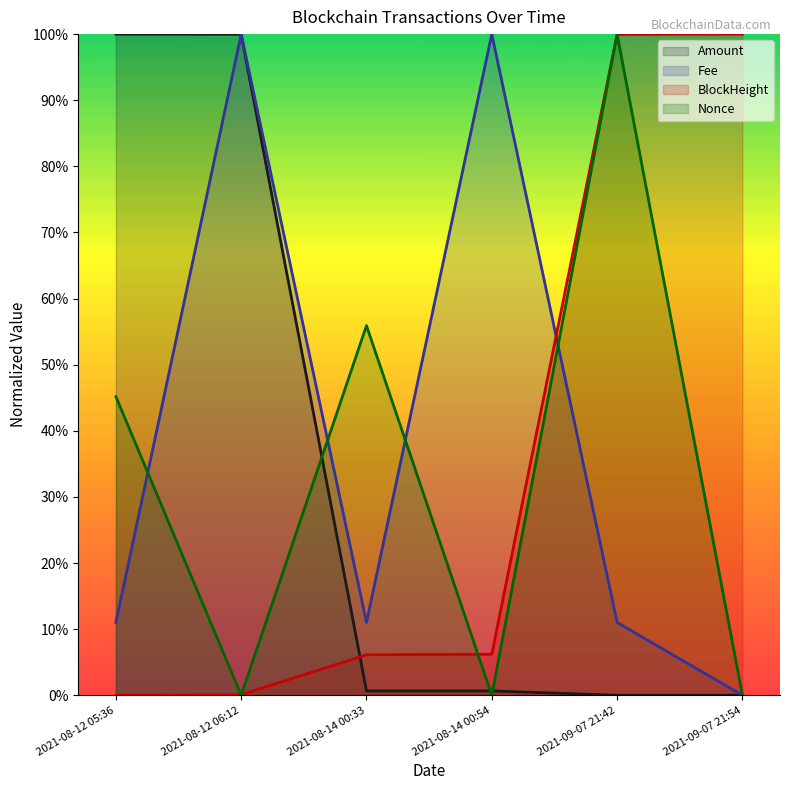

What is the total value across all series at 2021-08-14 00:54?

1.1